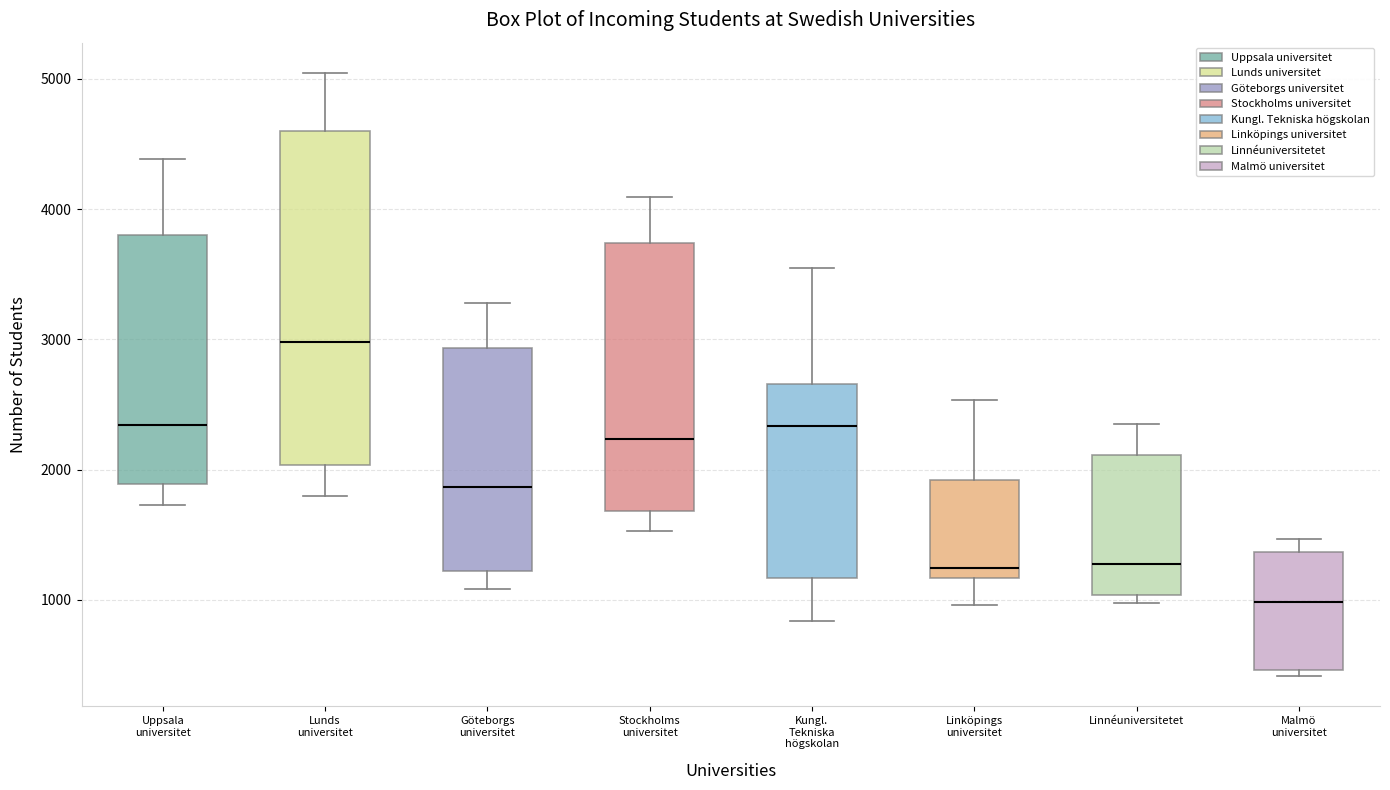

Reading left to right, transcribe this box plot: for each box, give where its median line is, the range the box spans, and where its two whiskers end, as read against the y-axis. The values are not printed on the chart, so give them approximately, as read against the axis.

Uppsala universitet: median 2300, box 1900 to 3800, whiskers 1700 to 4400
Lunds universitet: median 3000, box 2000 to 4600, whiskers 1800 to 5000
Göteborgs universitet: median 1900, box 1200 to 2900, whiskers 1100 to 3300
Stockholms universitet: median 2200, box 1700 to 3700, whiskers 1500 to 4100
Kungl. Tekniska högskolan: median 2300, box 1200 to 2700, whiskers 800 to 3500
Linköpings universitet: median 1200 (just above the box's lower edge), box 1200 to 1900, whiskers 1000 to 2500
Linnéuniversitetet: median 1300, box 1000 to 2100, whiskers 1000 (just below the box's lower edge) to 2400
Malmö universitet: median 1000, box 500 to 1400, whiskers 400 to 1500